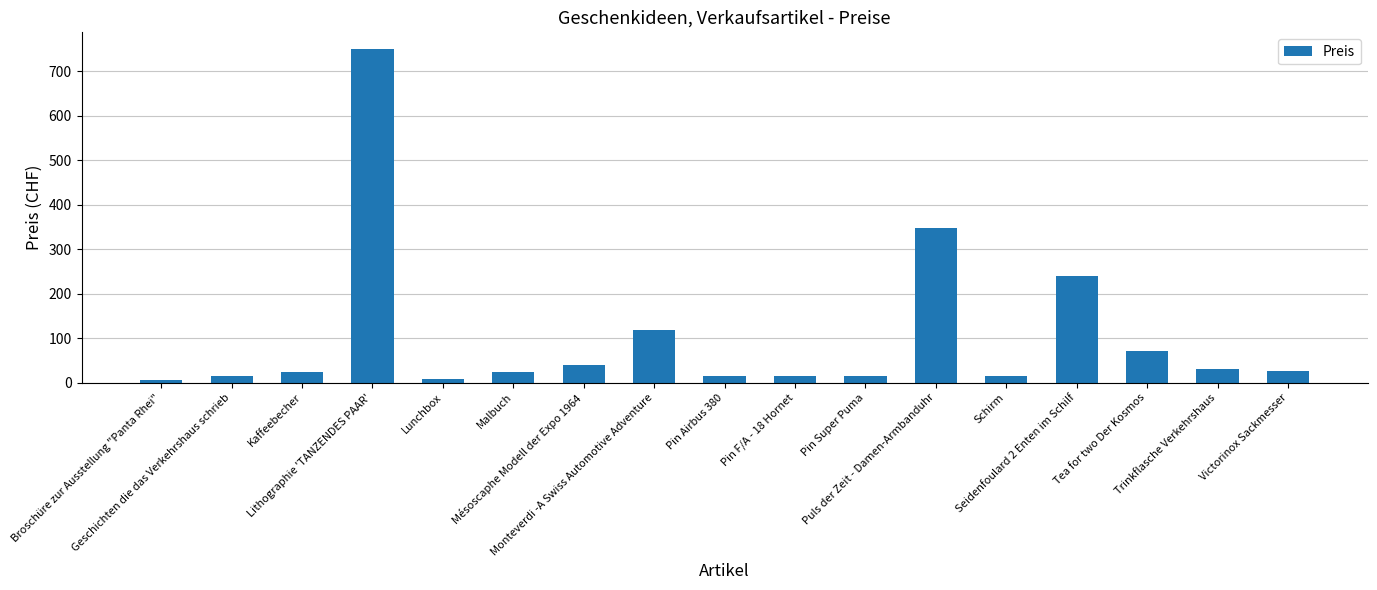

Approximately how many times larger is the value at Malbuch compared to Broschüre zur Ausstellung "Panta Rhei"?

5.0